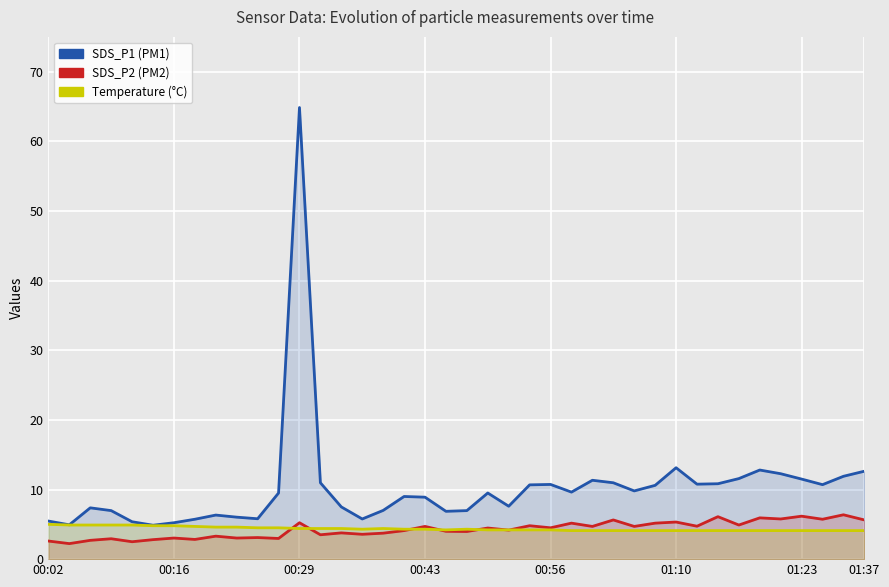

Is the value of Temperature (°C) at 00:56 greater than the value of SDS_P2 (PM2) at 30?

No